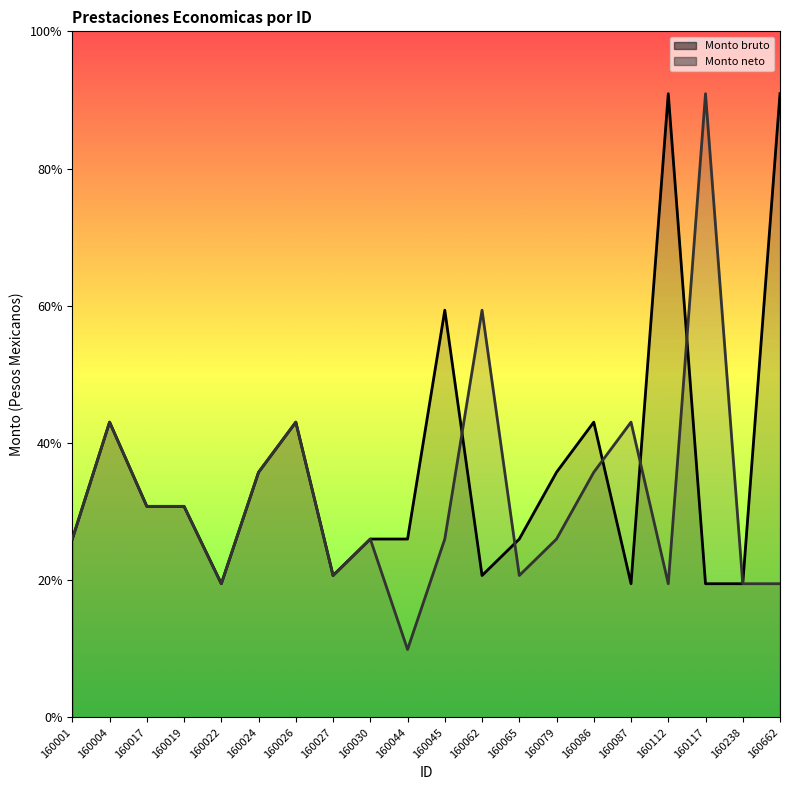

How many lines are shown in the chart?

2